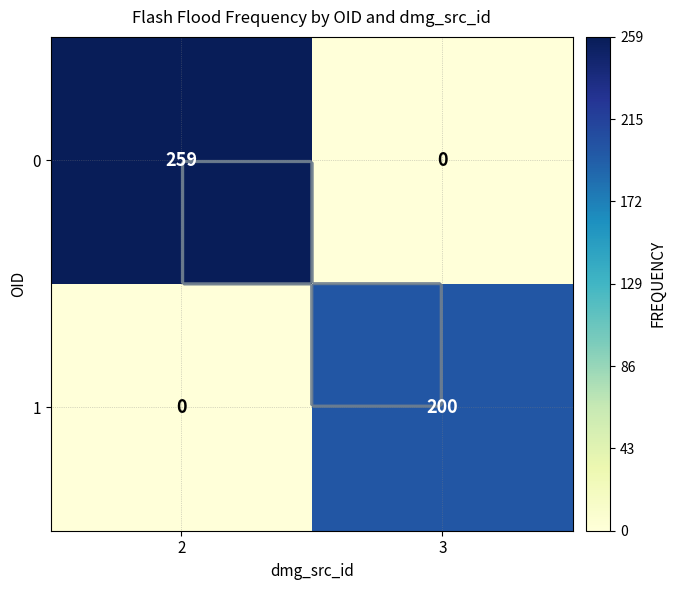

What is the spread (max minus min) of values at 3?

200